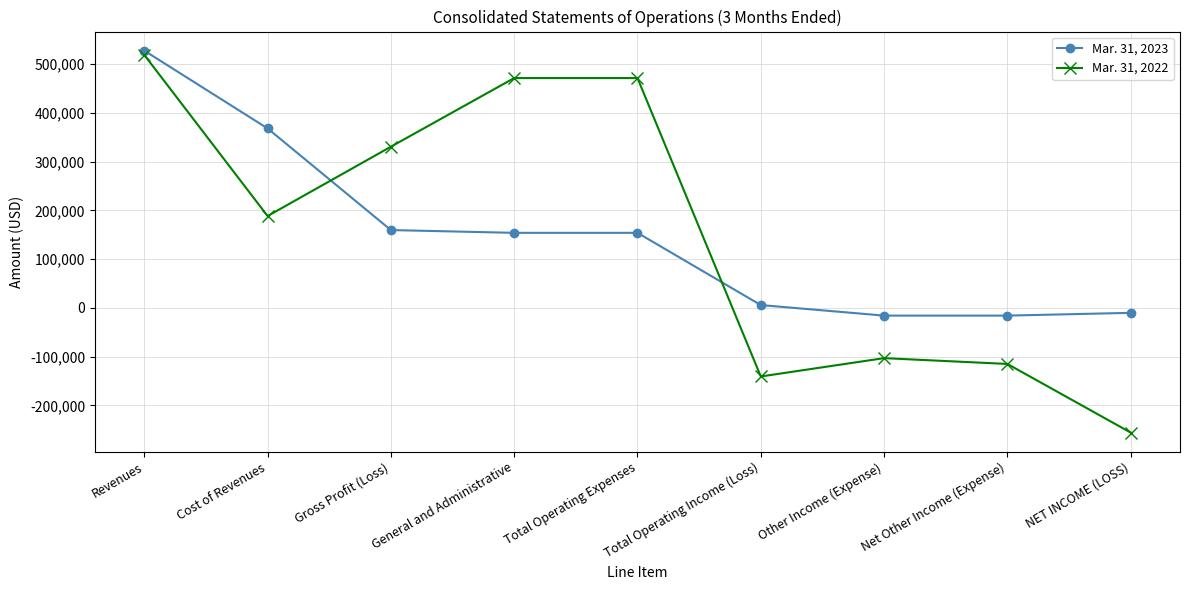

How many intersections are there between Mar. 31, 2022 and Mar. 31, 2023?

2